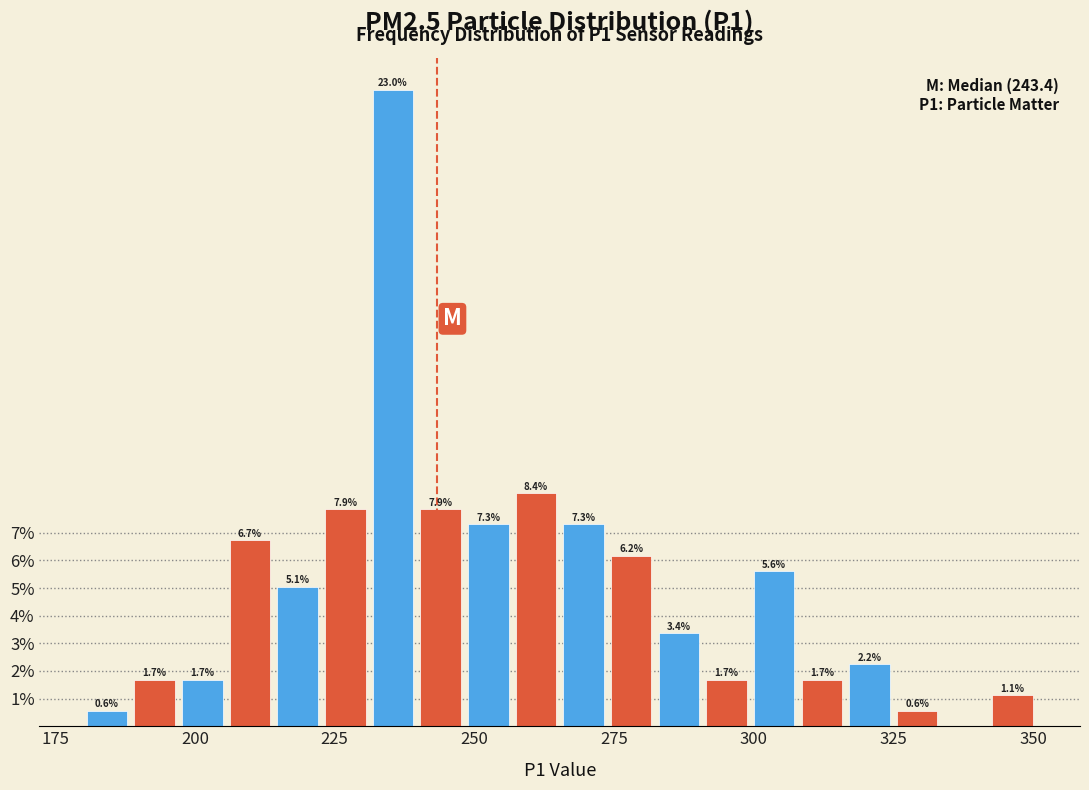

Read against the x-axis, roughly where is the centre of the tallest bar?

235